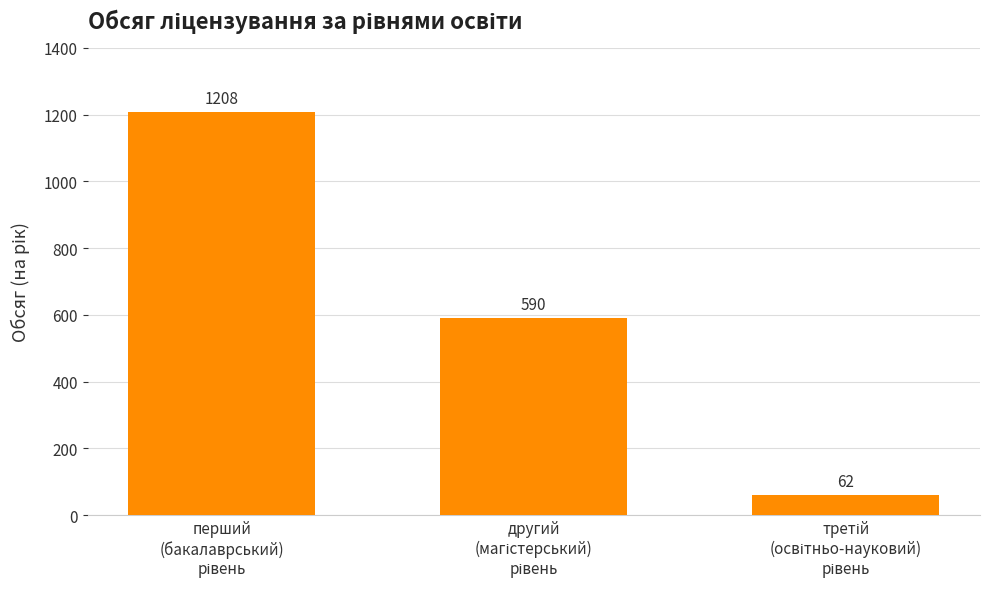

Count the values in the range 62 to 1208.

3